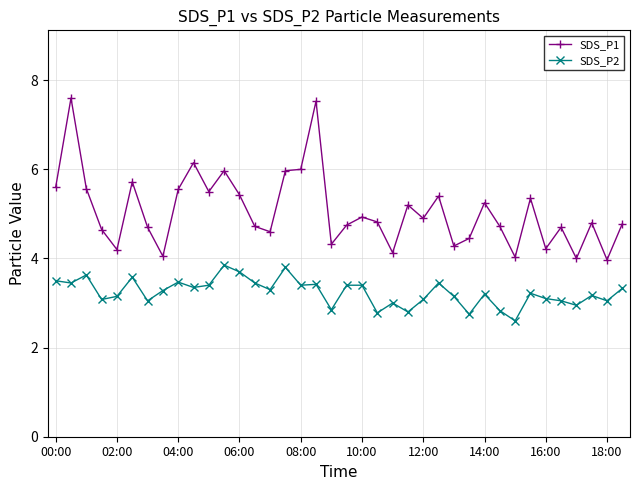

Which series has the largest total across all categories?

SDS_P1